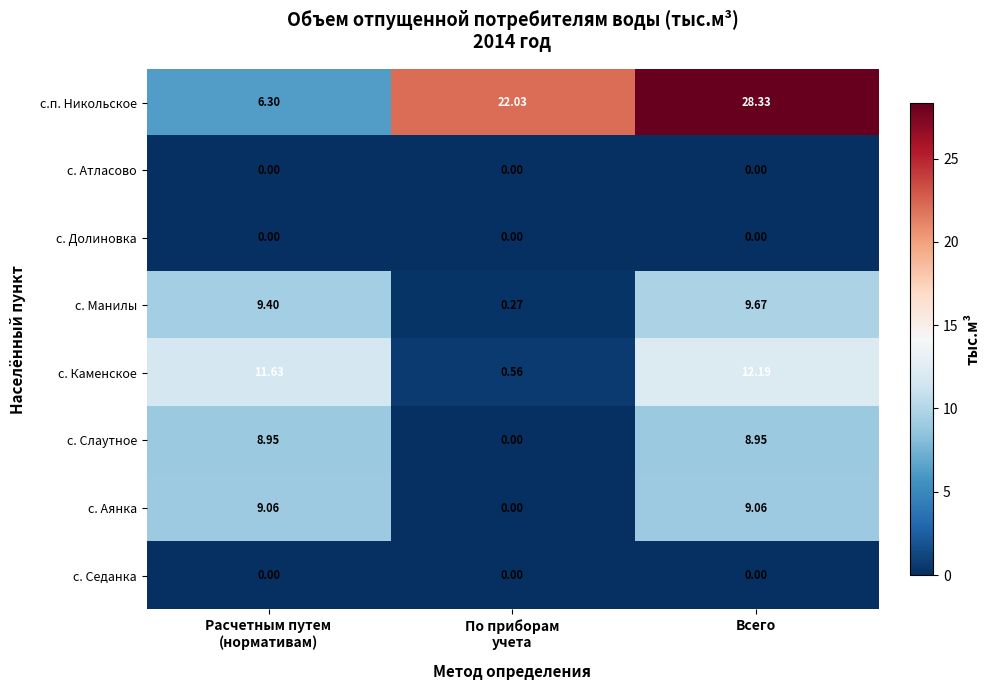

At which category is the sum across all series the highest?

Всего